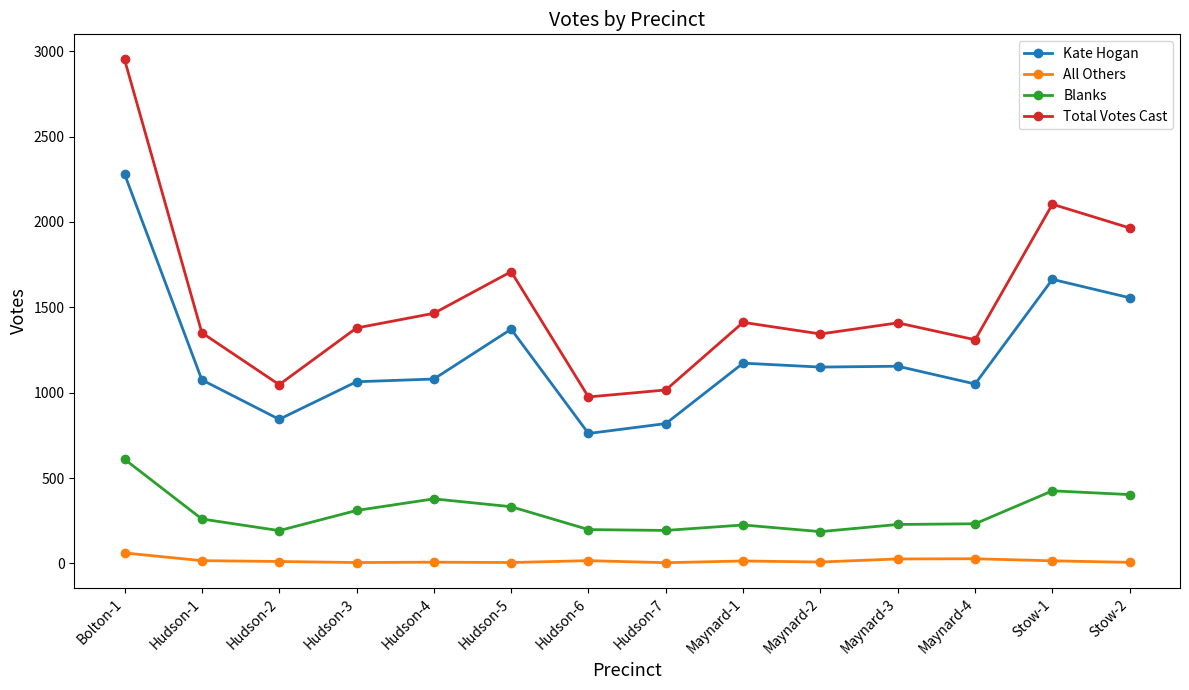

At which category is the sum across all series the highest?

Bolton-1